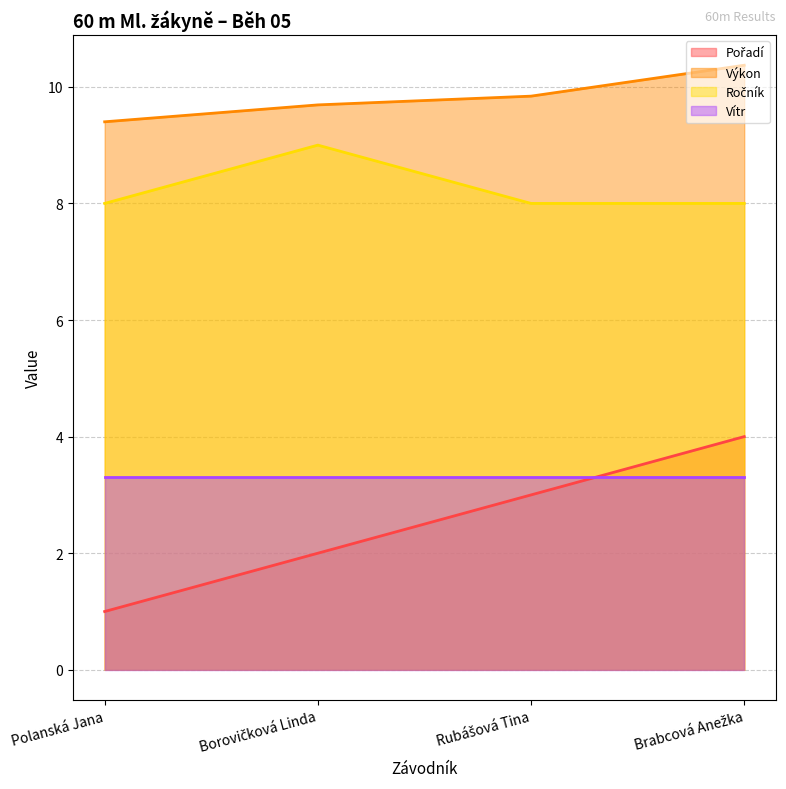

What is the minimum value shown in the chart?

1.0